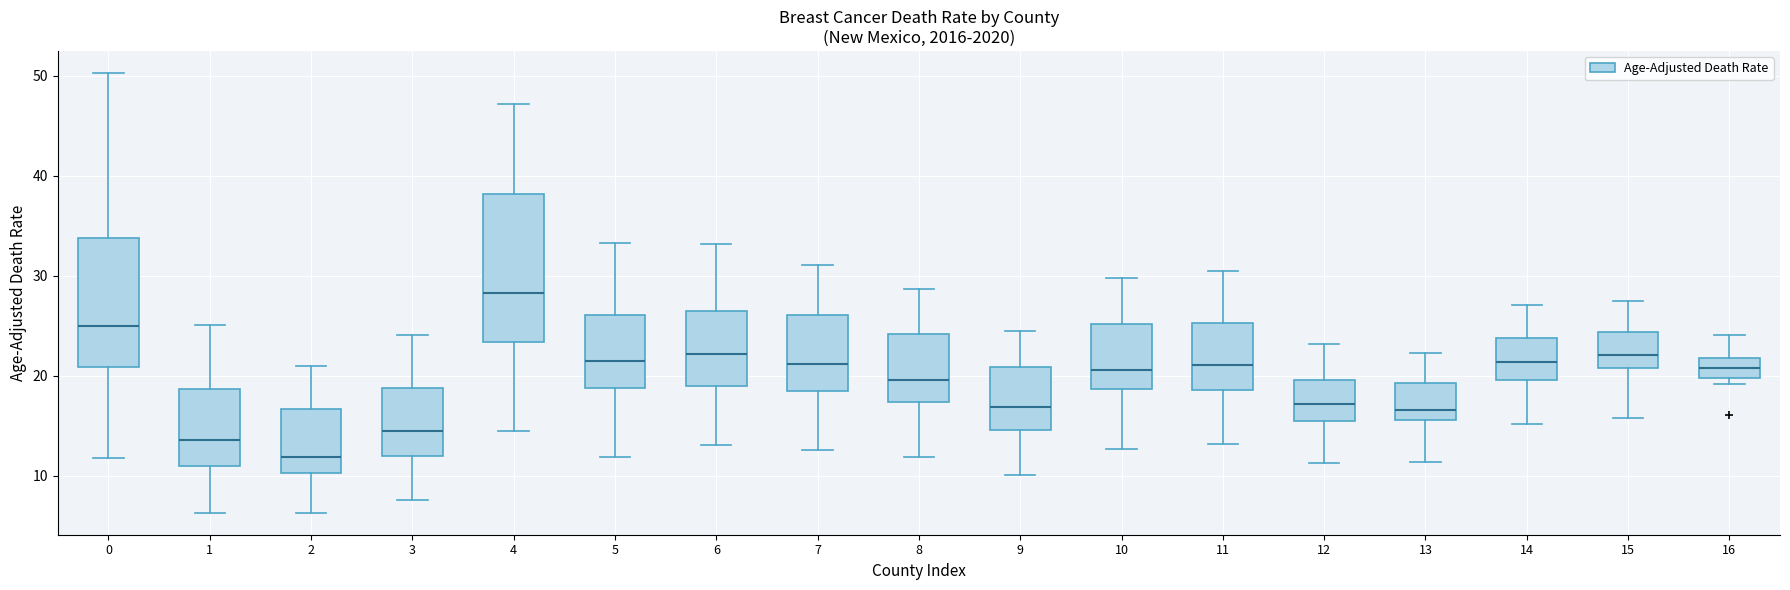

Comparing the boxes themselves (not the whiskers), which one is the tallest?

4